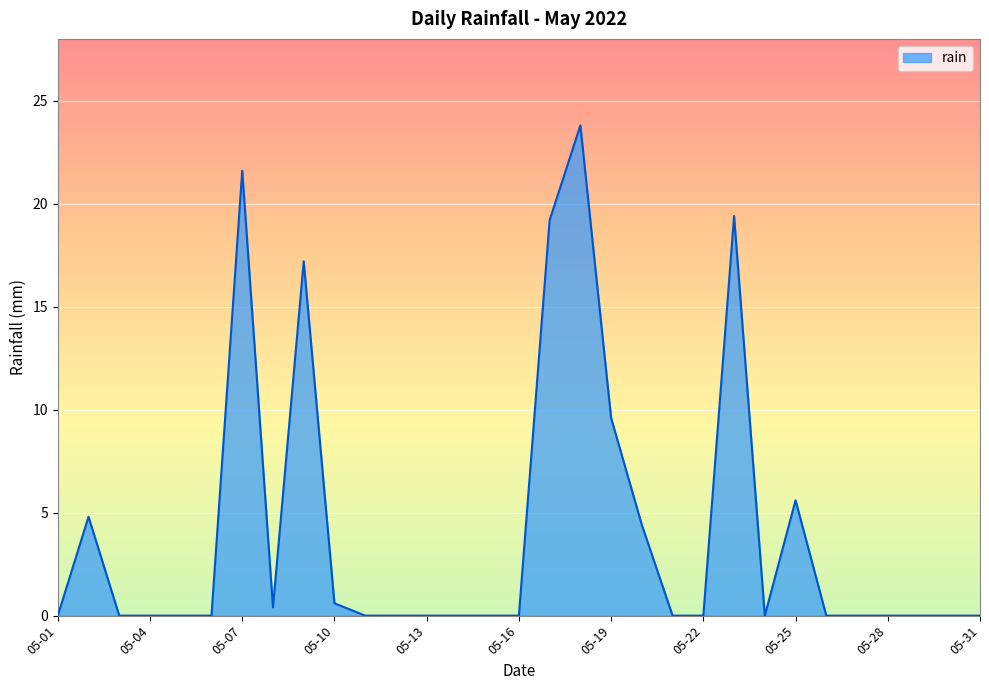

Reading left to right, extract all data points from this chart.

0.0	4.8	0.0	0.0	0.0	0.0	21.6	0.4	17.2	0.6	0.0	0.0	0.0	0.0	0.0	0.0	19.2	23.8	9.6	4.4	0.0	0.0	19.4	0.0	5.6	0.0	0.0	0.0	0.0	0.0	0.0